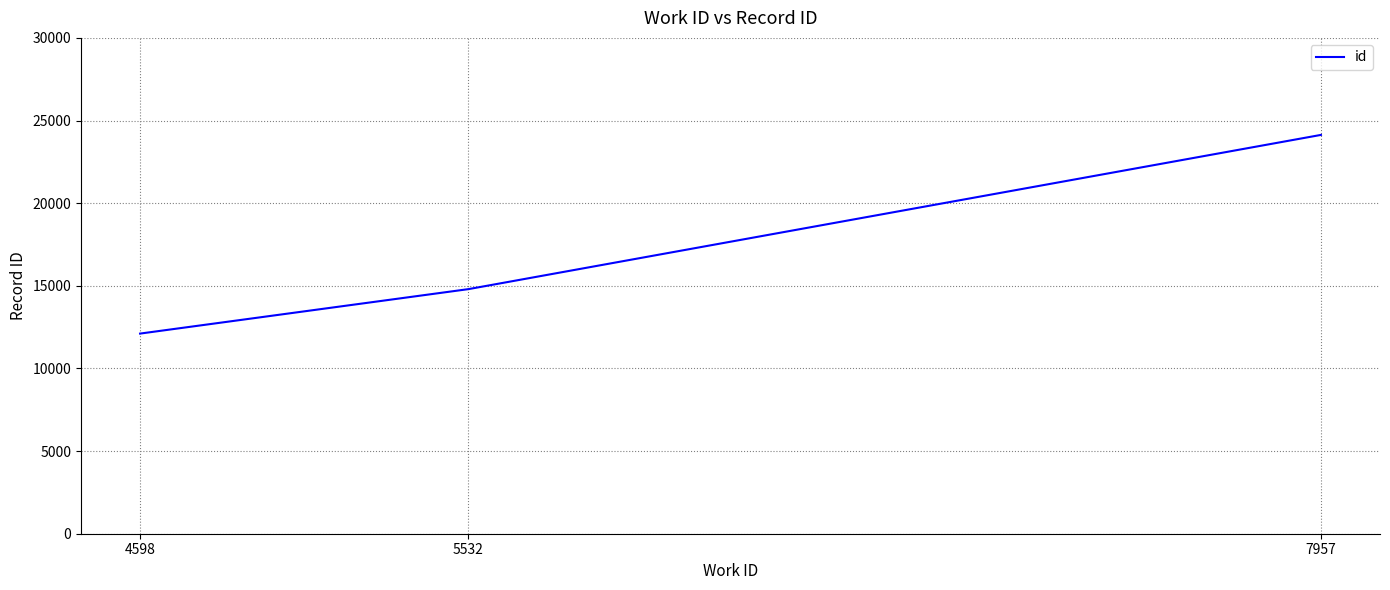

How many distinct data groups are displayed?

1